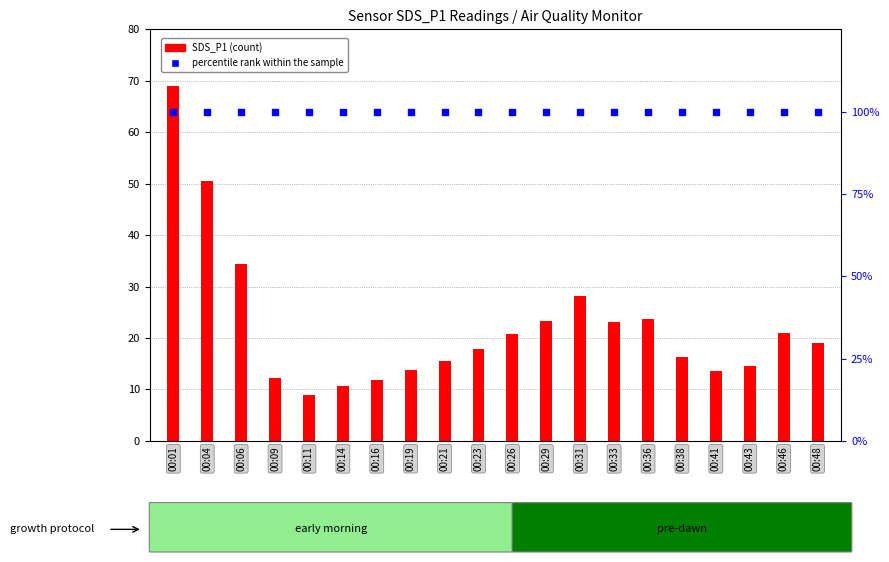

Which series contains the lowest Y value?

SDS_P1